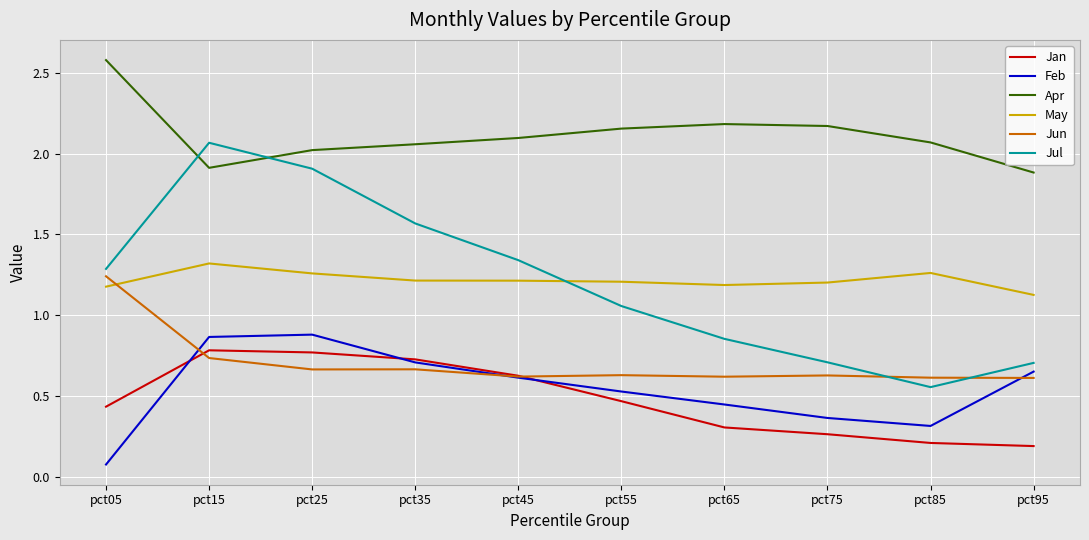

Which series has the largest range (max minus min)?

Jul